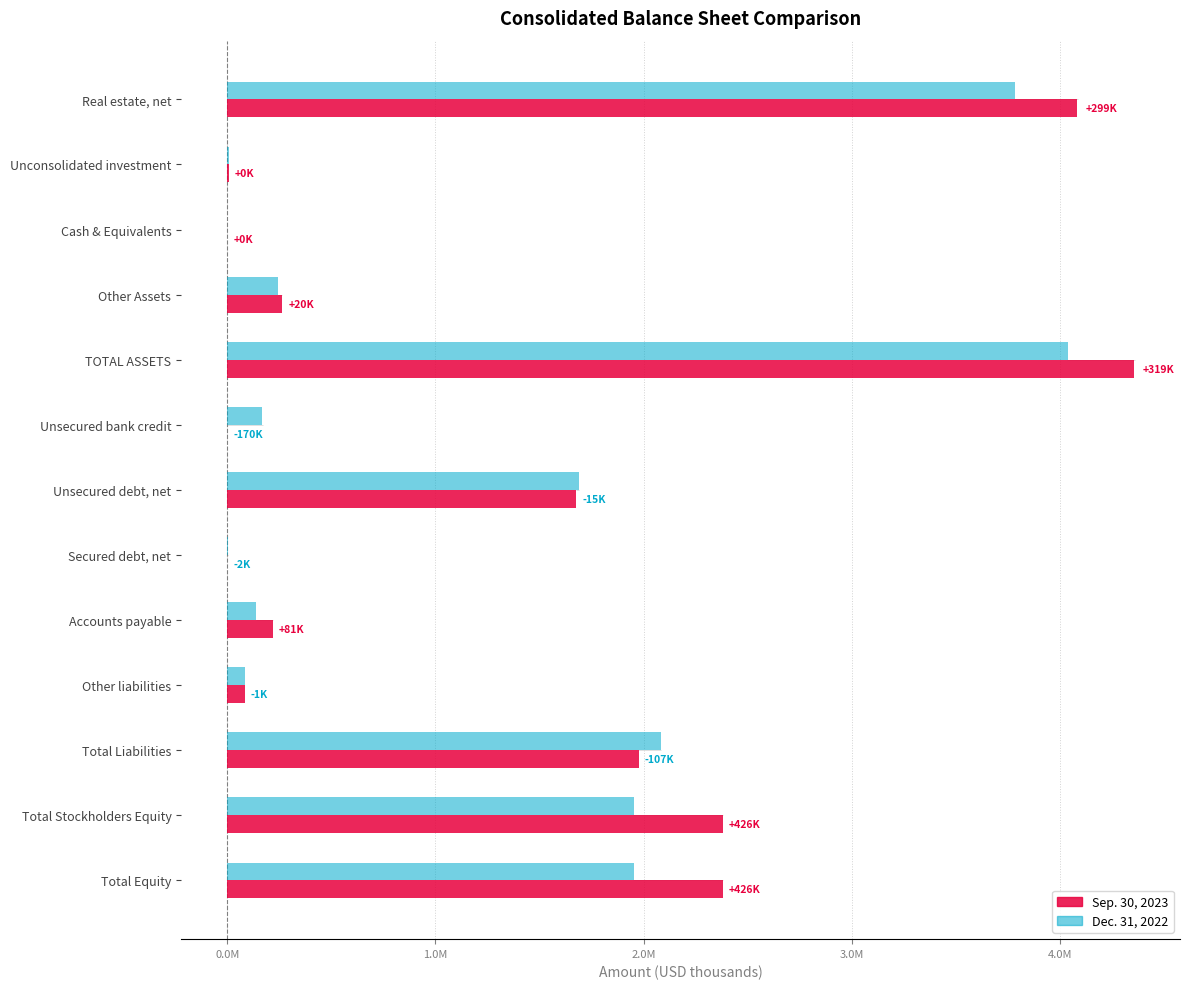

True or false: Dec. 31, 2022 has a value of 77 at Cash & Equivalents.

False